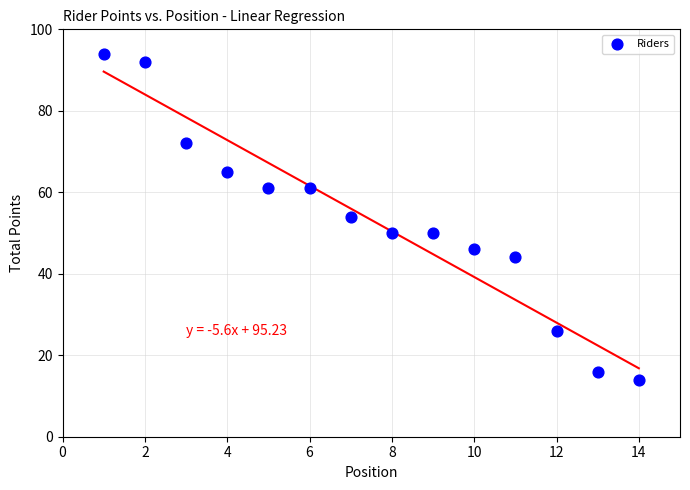

What is the range of X values (max minus min)?

13